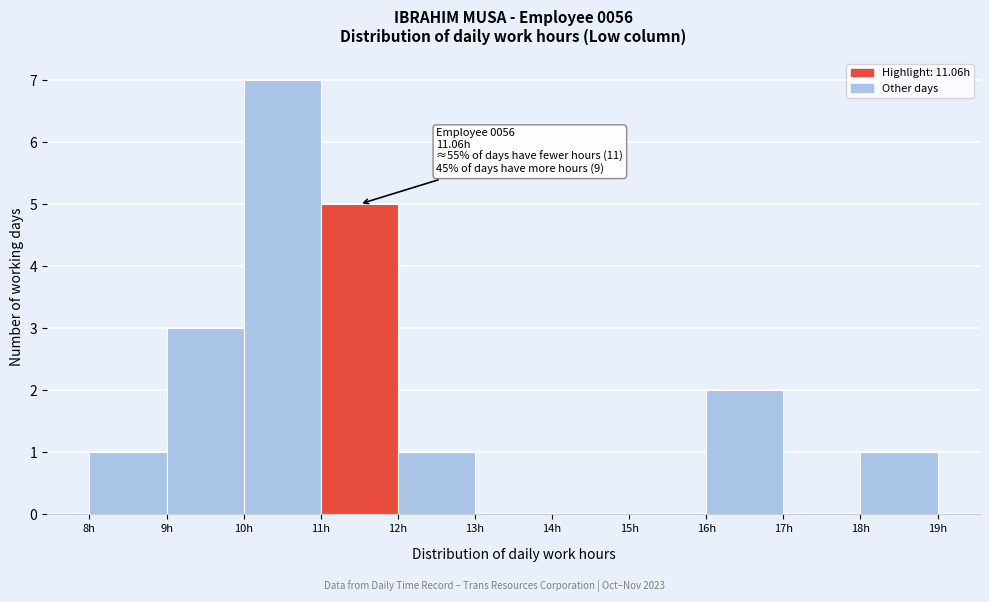

Which range on the x-axis has the tallest bar?

10 to 11